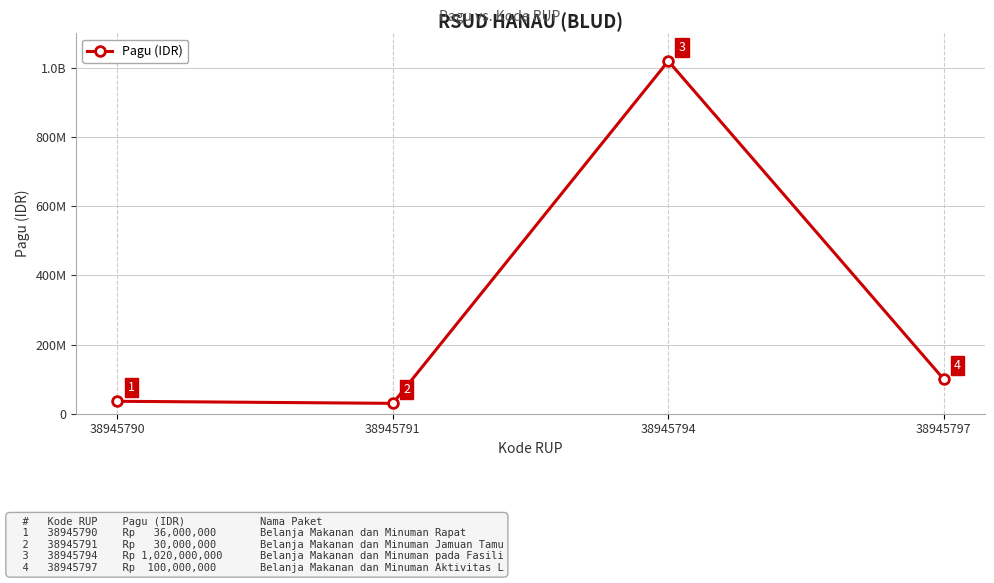

How many interior local peaks (higher than both neighbors) does the data have?

1